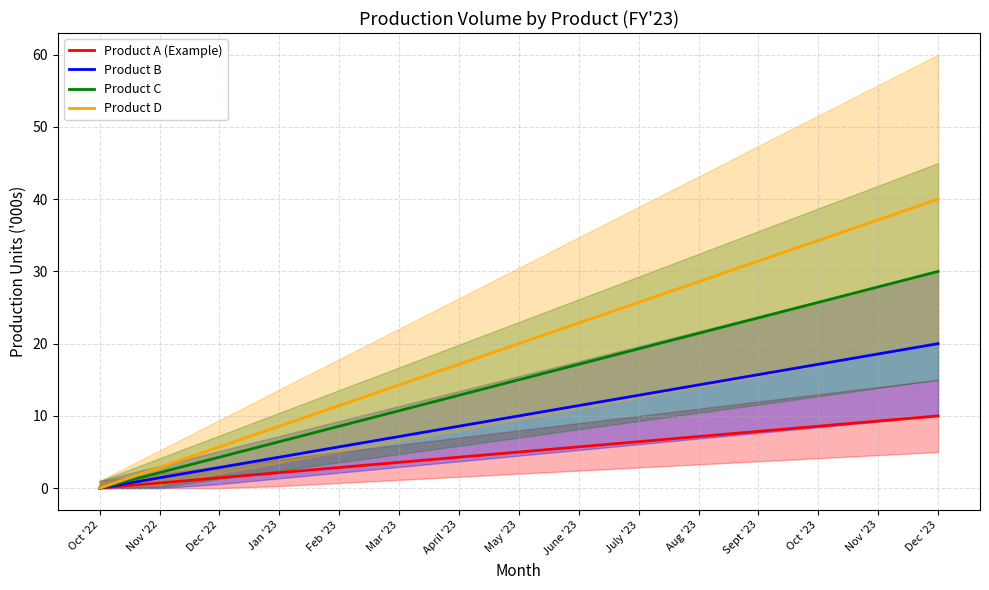

Reading left to right, transcribe all the data shown in this chart.

Product A (Example): Oct '22=0.0	Nov '22=0.7	Dec '22=1.4	Jan '23=2.1	Feb '23=2.9	Mar '23=3.6	April '23=4.3	May '23=5.0	June '23=5.7	July '23=6.4	Aug '23=7.1	Sept '23=7.9	Oct '23=8.6	Nov '23=9.3	Dec '23=10.0
Product B: Oct '22=0.0	Nov '22=1.4	Dec '22=2.9	Jan '23=4.3	Feb '23=5.7	Mar '23=7.1	April '23=8.6	May '23=10.0	June '23=11.4	July '23=12.9	Aug '23=14.3	Sept '23=15.7	Oct '23=17.1	Nov '23=18.6	Dec '23=20.0
Product C: Oct '22=0.0	Nov '22=2.1	Dec '22=4.3	Jan '23=6.4	Feb '23=8.6	Mar '23=10.7	April '23=12.9	May '23=15.0	June '23=17.1	July '23=19.3	Aug '23=21.4	Sept '23=23.6	Oct '23=25.7	Nov '23=27.9	Dec '23=30.0
Product D: Oct '22=0.0	Nov '22=2.9	Dec '22=5.7	Jan '23=8.6	Feb '23=11.4	Mar '23=14.3	April '23=17.1	May '23=20.0	June '23=22.9	July '23=25.7	Aug '23=28.6	Sept '23=31.4	Oct '23=34.3	Nov '23=37.1	Dec '23=40.0